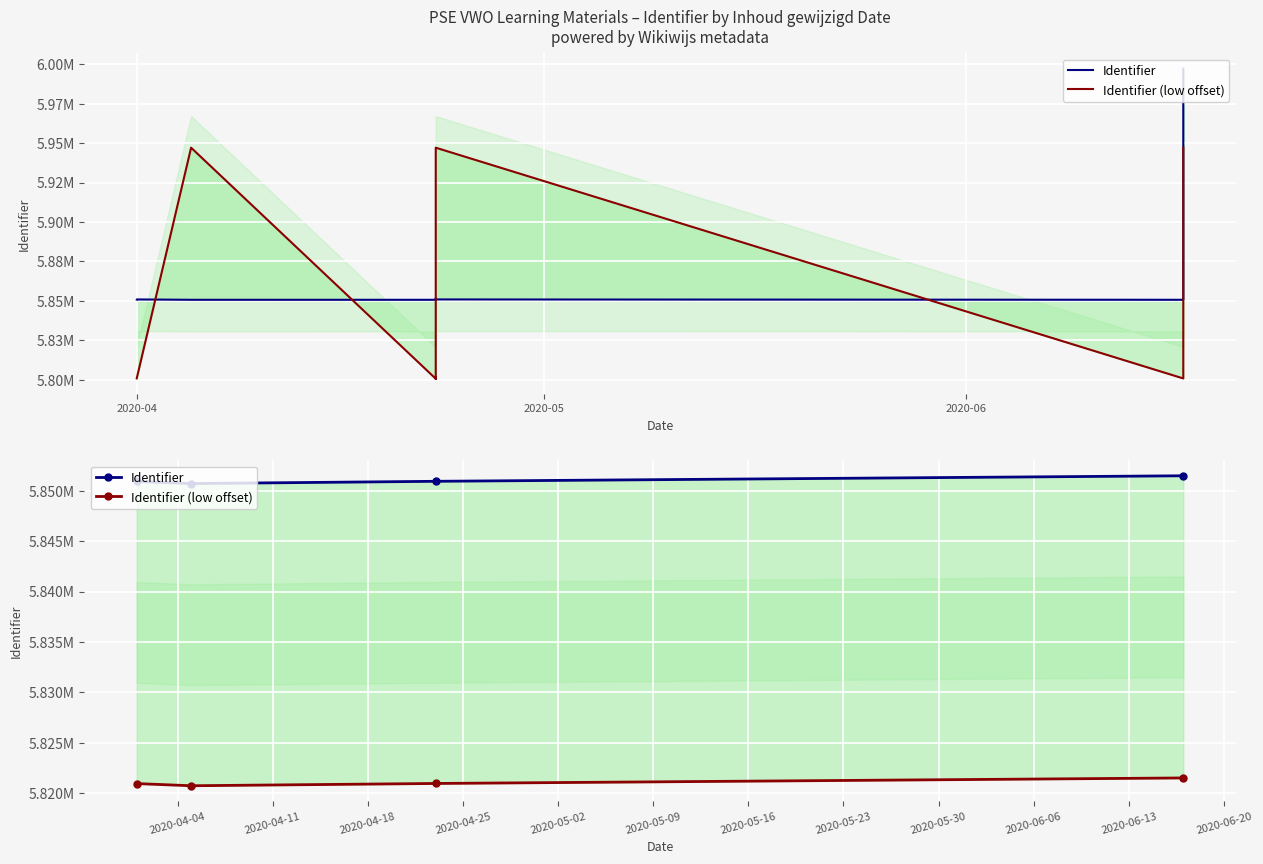

True or false: Identifier (low offset) and Identifier intersect in this chart.

False